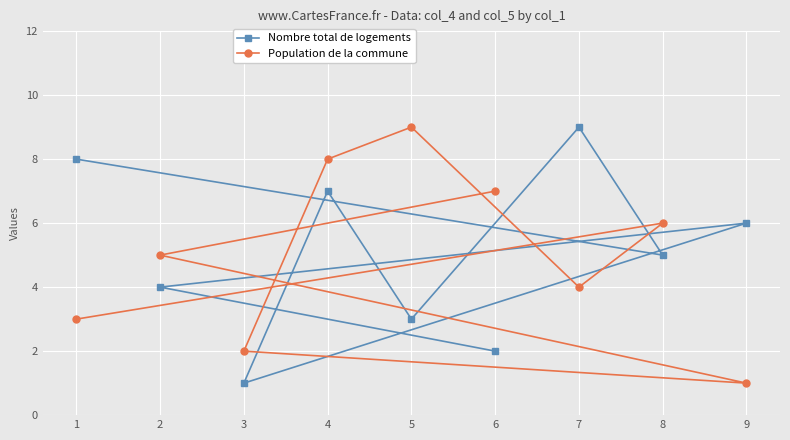

True or false: Nombre total de logements has a value of 1 at 3.

True